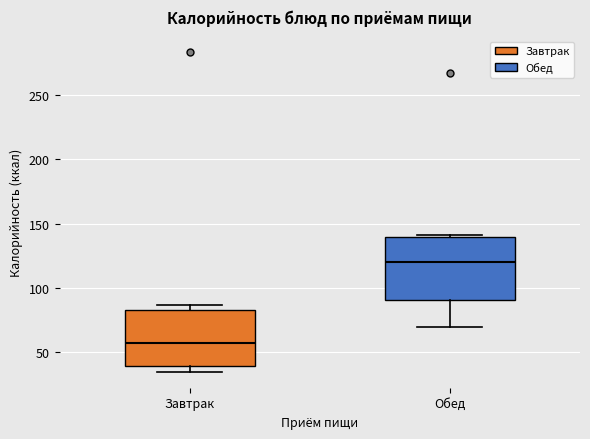

Reading left to right, transcribe this box plot: for each box, give where its median line is, the range the box spans, and where its two whiskers end, as read against the y-axis. The values are not printed on the chart, so give them approximately, as read against the axis.

Завтрак: median 55, box 40 to 85, whiskers 35 to 85 (just above the box's upper edge)
Обед: median 120, box 90 to 140, whiskers 70 to 140